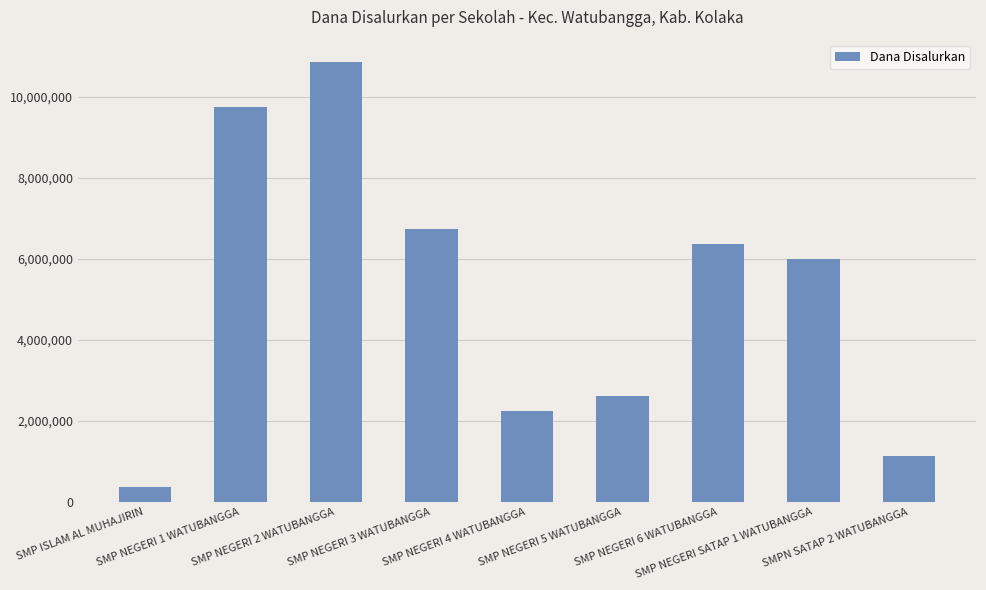

What is the ratio of the value at SMP NEGERI SATAP 1 WATUBANGGA to the value at SMPN SATAP 2 WATUBANGGA?

5.3